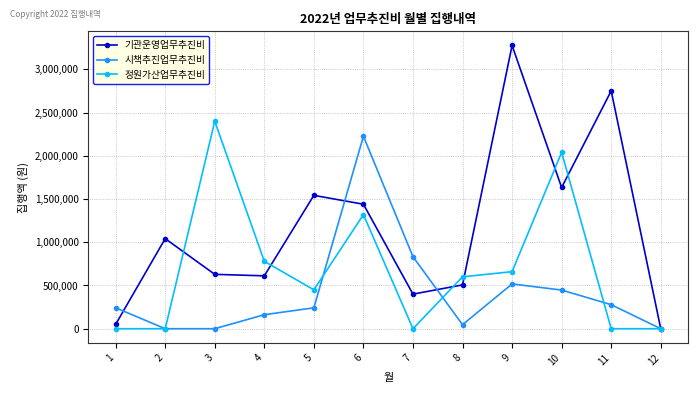

Is the value of 시책추진업무추진비 at 2 greater than the value of 정원가산업무추진비 at 4?

No